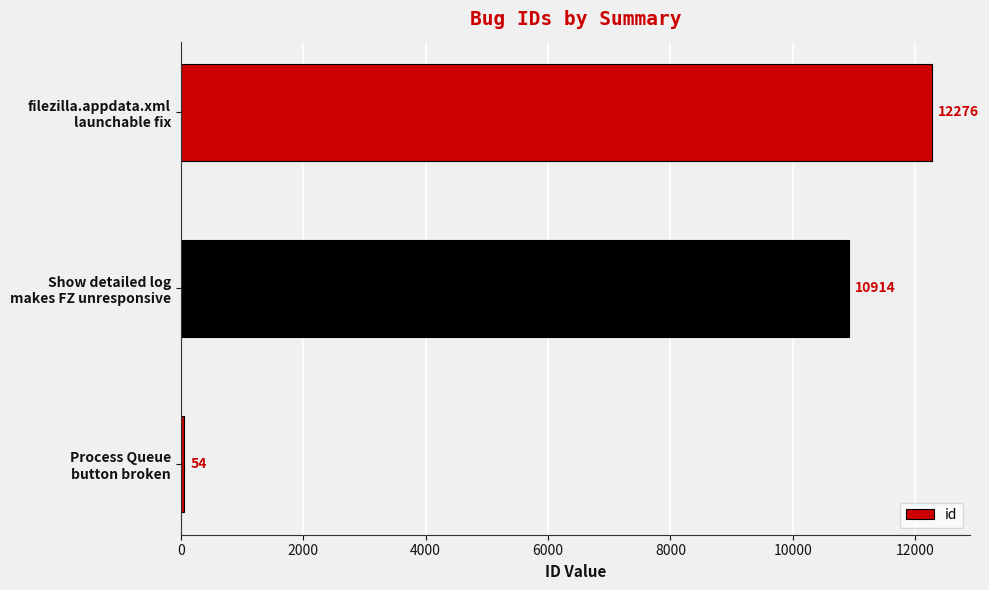

What is the minimum value shown in the chart?

54